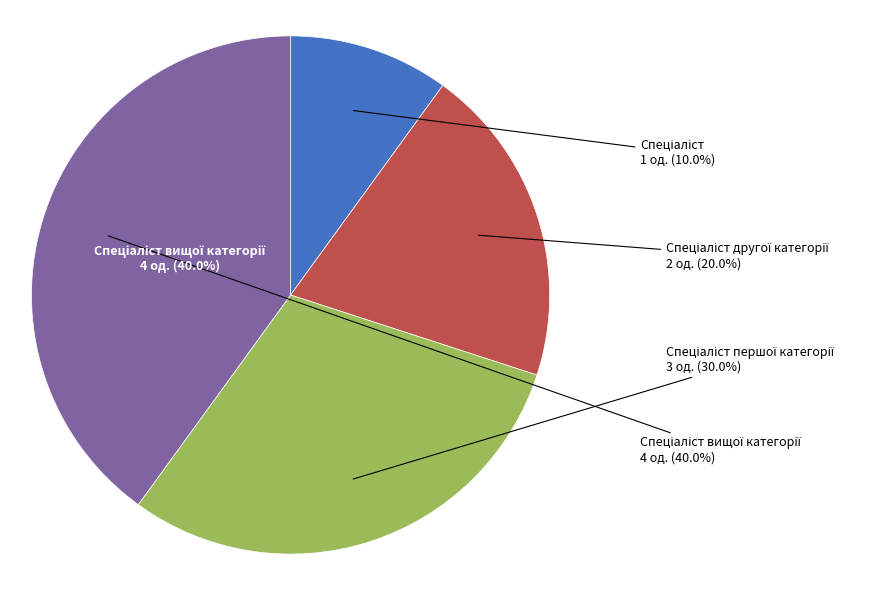

How many segments does this pie chart have?

4